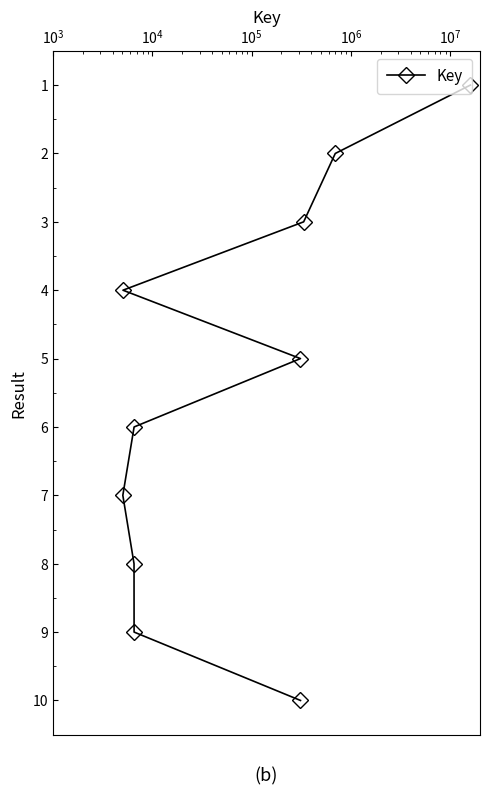

What is the greatest value displayed?

10